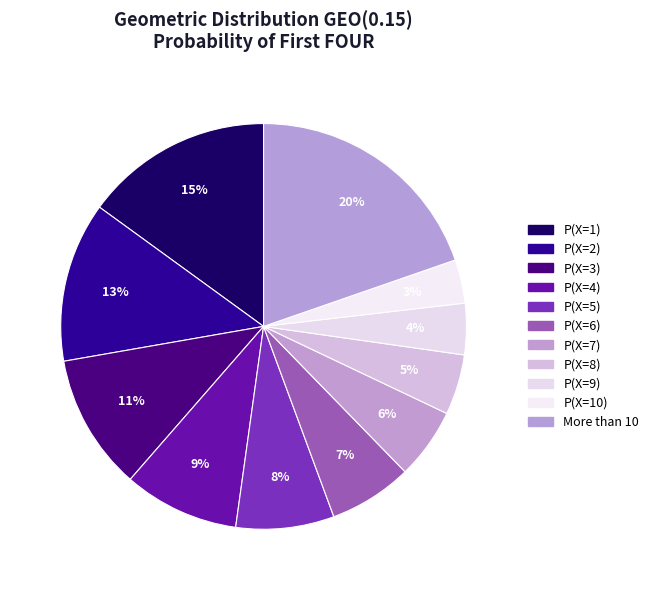

What percentage is NOT represented by P(X=10)?

96.5%